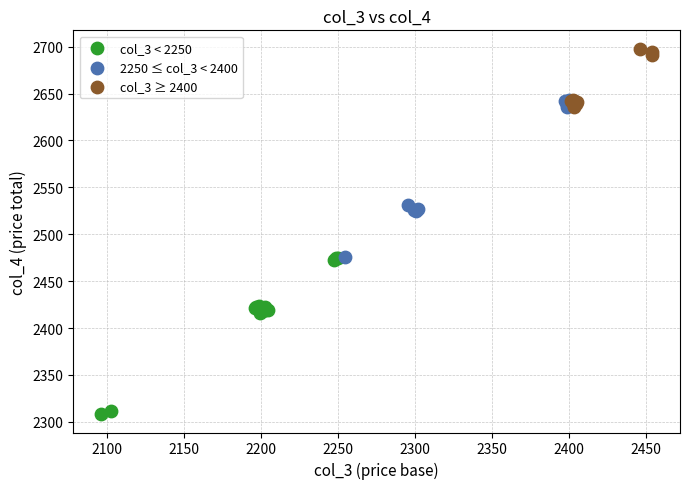

Which series contains the lowest Y value?

col_3 < 2250